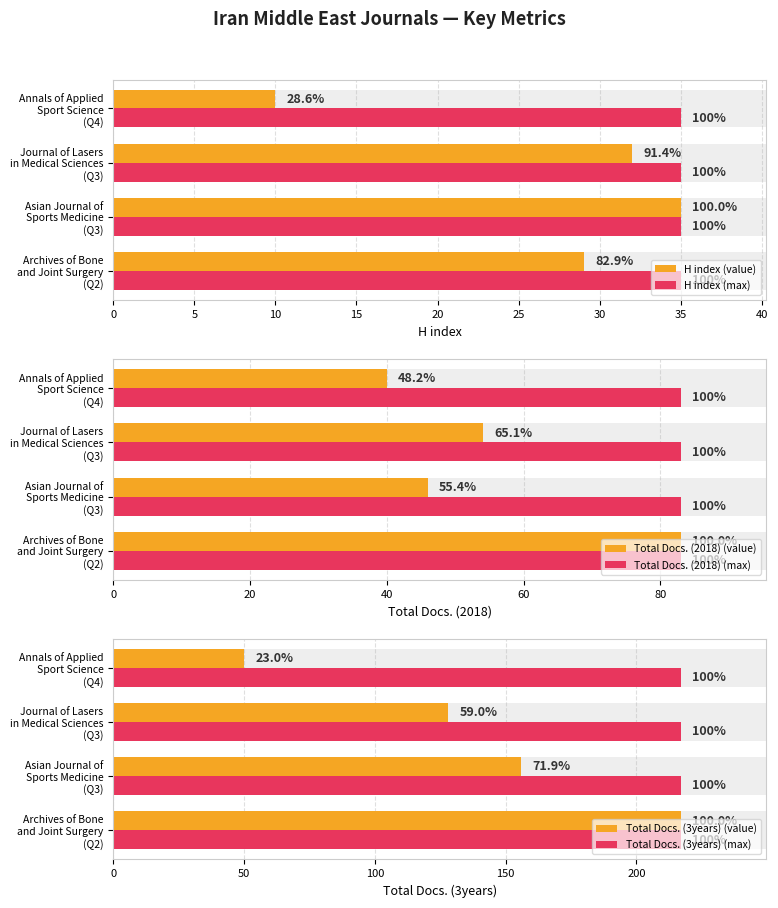

Does the chart contain any negative values?

No